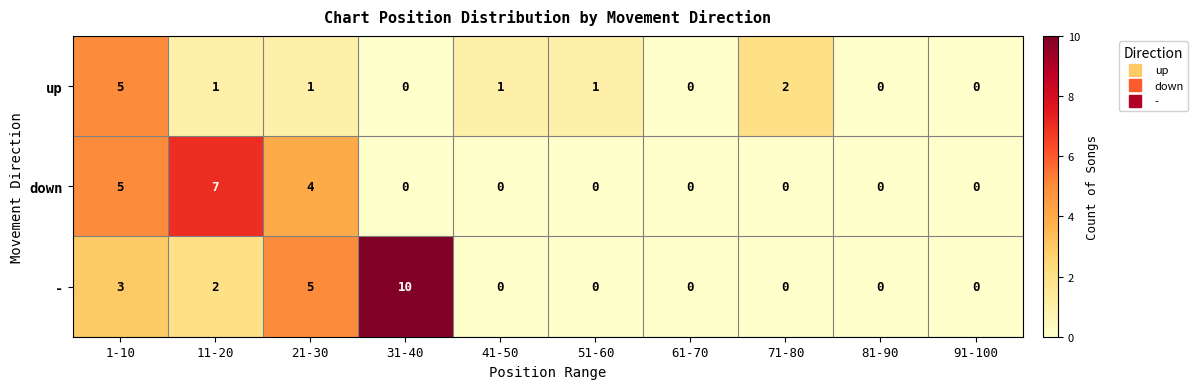

At which category is the sum across all series the highest?

1-10